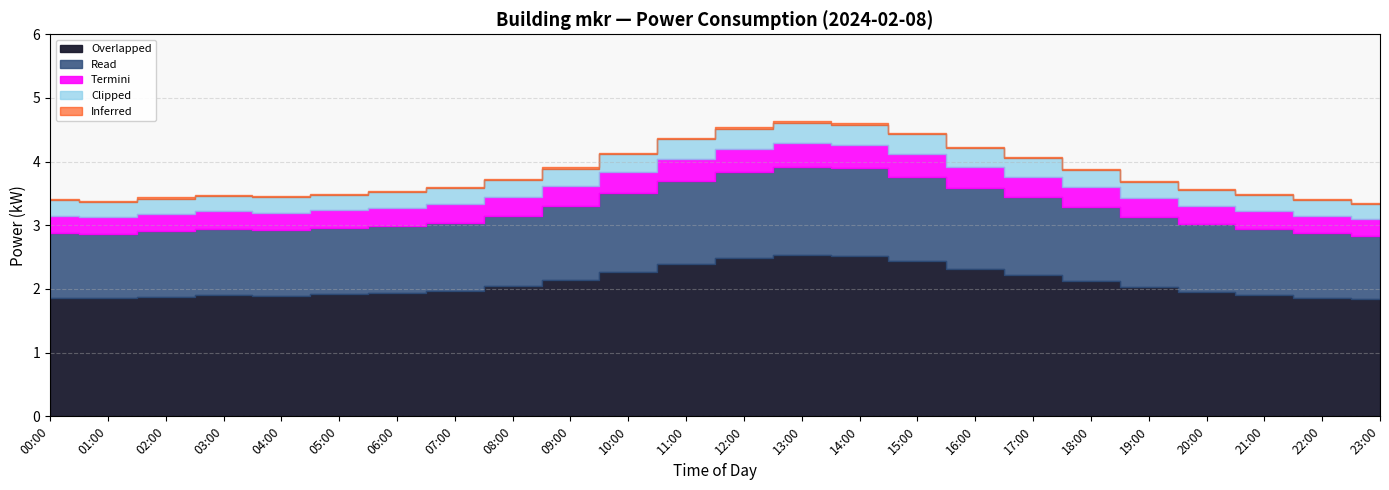

List the labels in order of value, smallest first.

00:00, 23:00, 01:00, 22:00, 02:00, 04:00, 03:00, 21:00, 05:00, 06:00, 20:00, 07:00, 19:00, 08:00, 18:00, 09:00, 17:00, 10:00, 16:00, 11:00, 15:00, 12:00, 14:00, 13:00